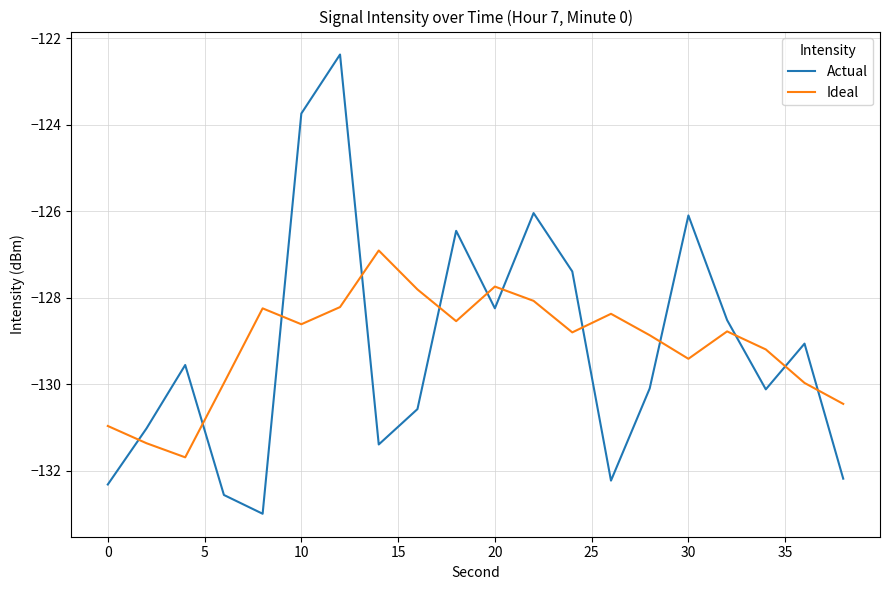

Does the chart display data point markers on the line(s)?

No